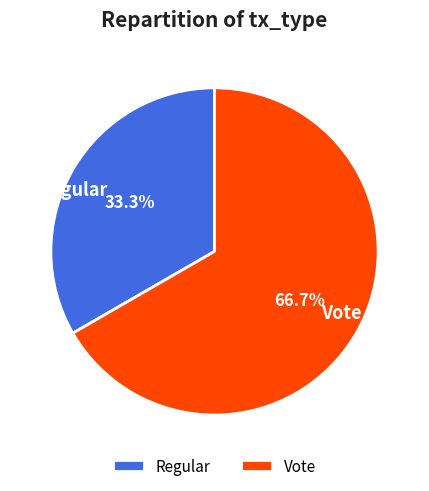

To the nearest percent, what portion does Vote represent?

67%